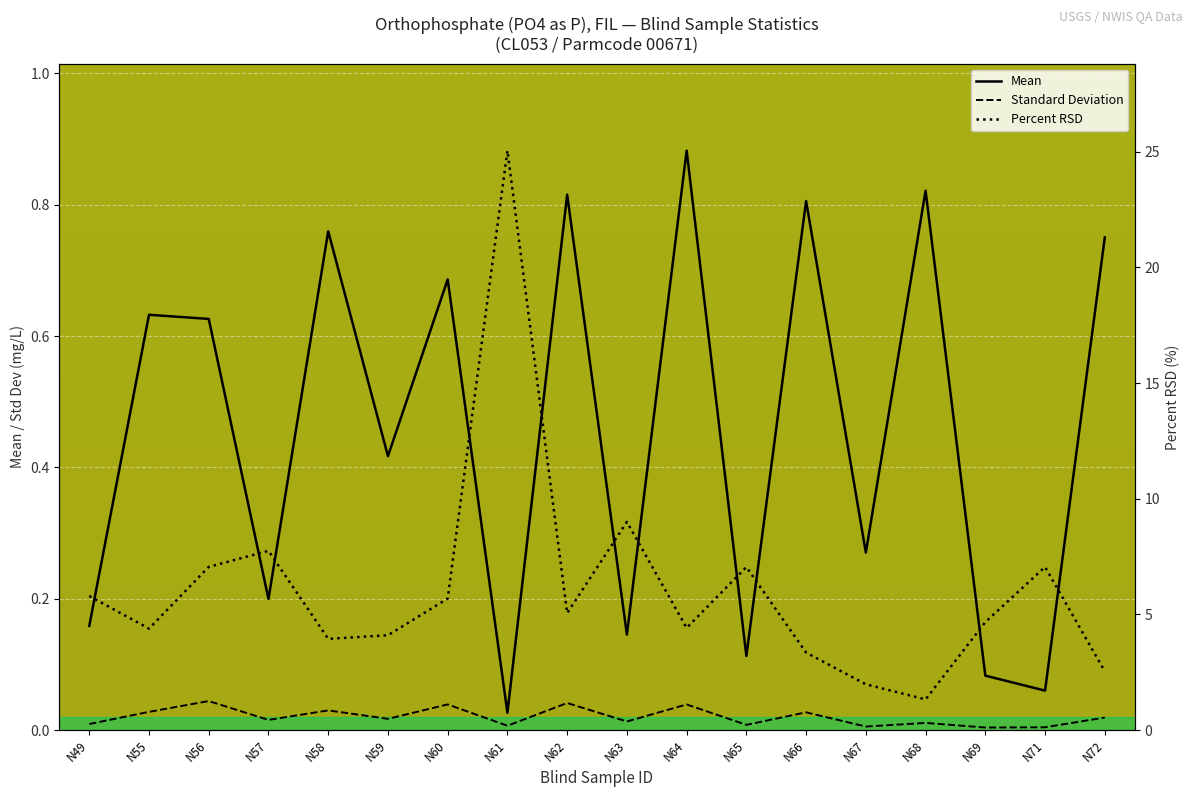

Which category has the highest value across all series?

N61